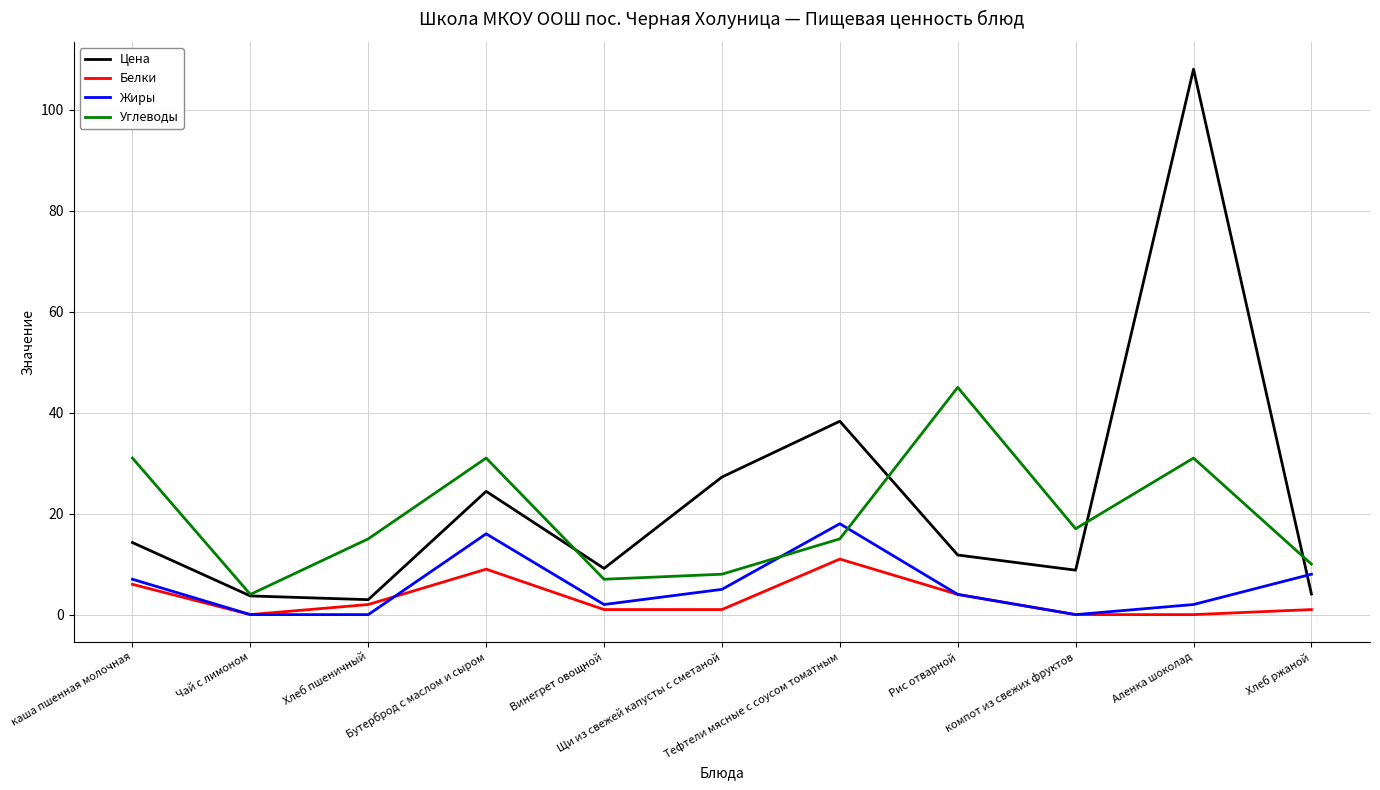

True or false: Углеводы and Белки cross at least once.

False